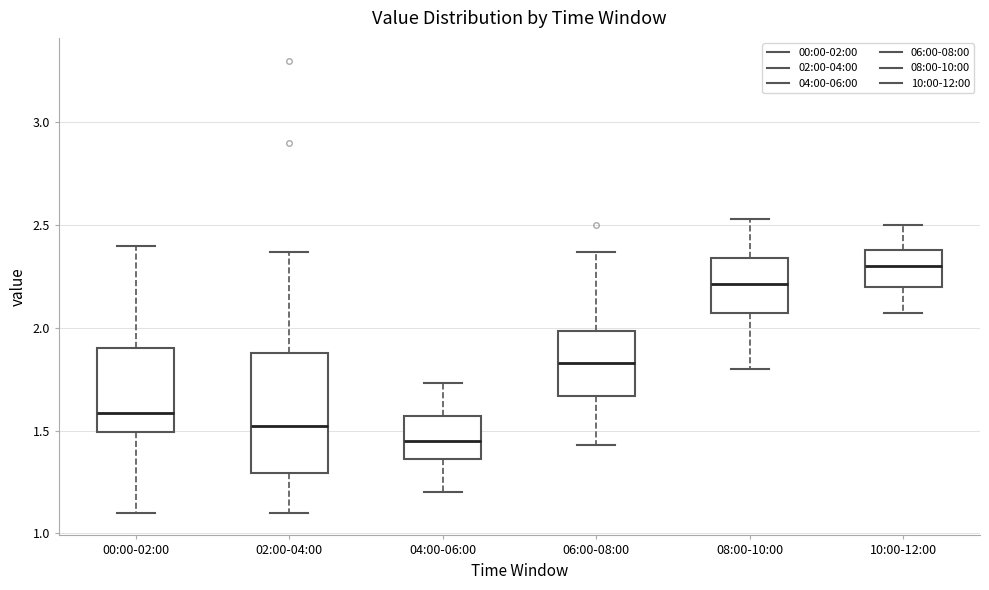

Comparing the boxes themselves (not the whiskers), which one is the tallest?

02:00-04:00